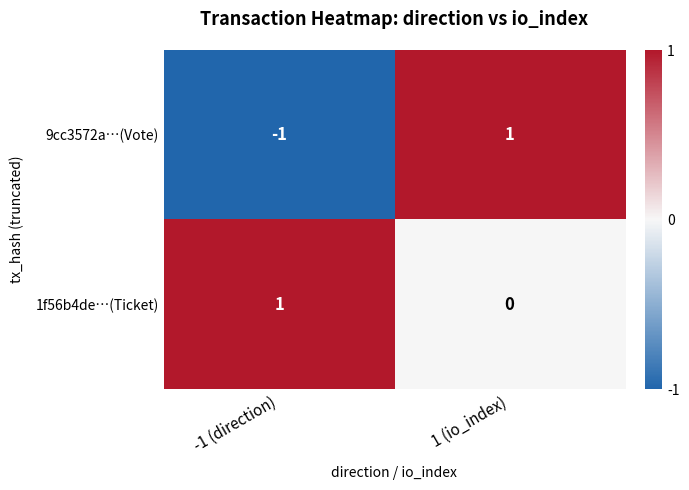

At which label is 1f56b4de…(Ticket) closest to 0?

1 (io_index)